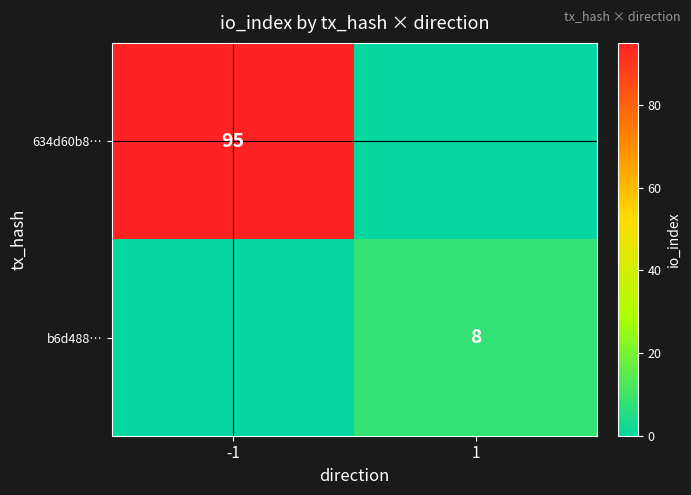

Is it true that 634d60b8… equals 95 at -1?

True